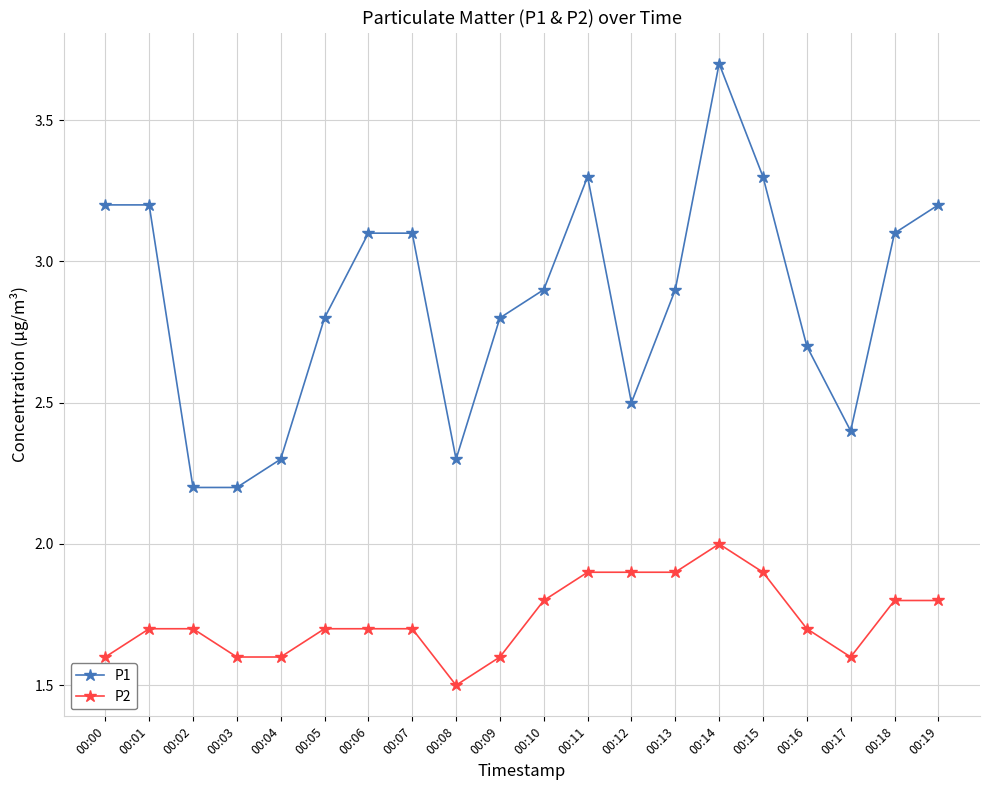

What is the value of the P2 point at the 15th from the left?

2.0